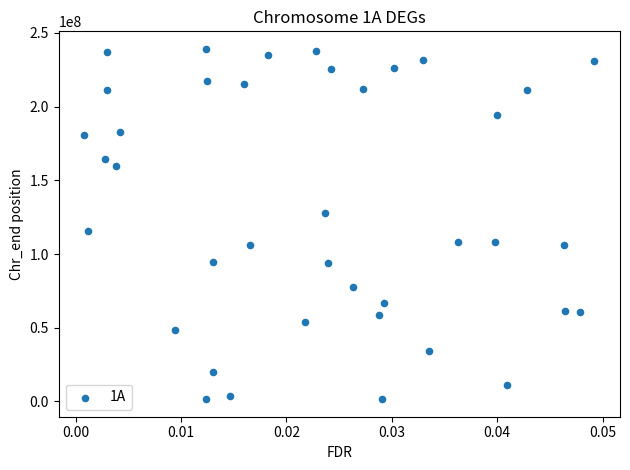

What Y value in the scatter plot is closest to 120360549?

115648225